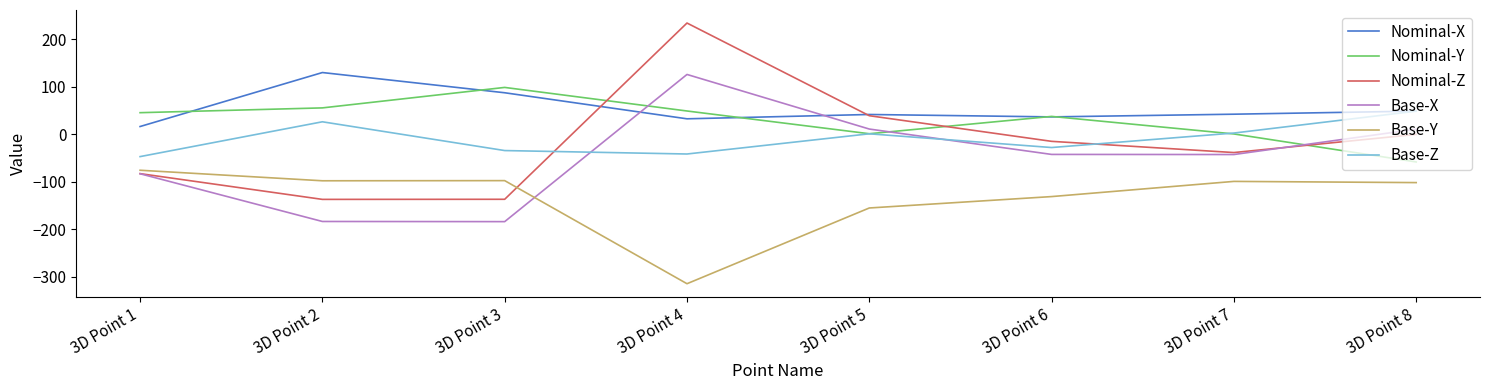

Between which two adjacent categories do Base-X and Base-Y first intersect?

3D Point 3 and 3D Point 4